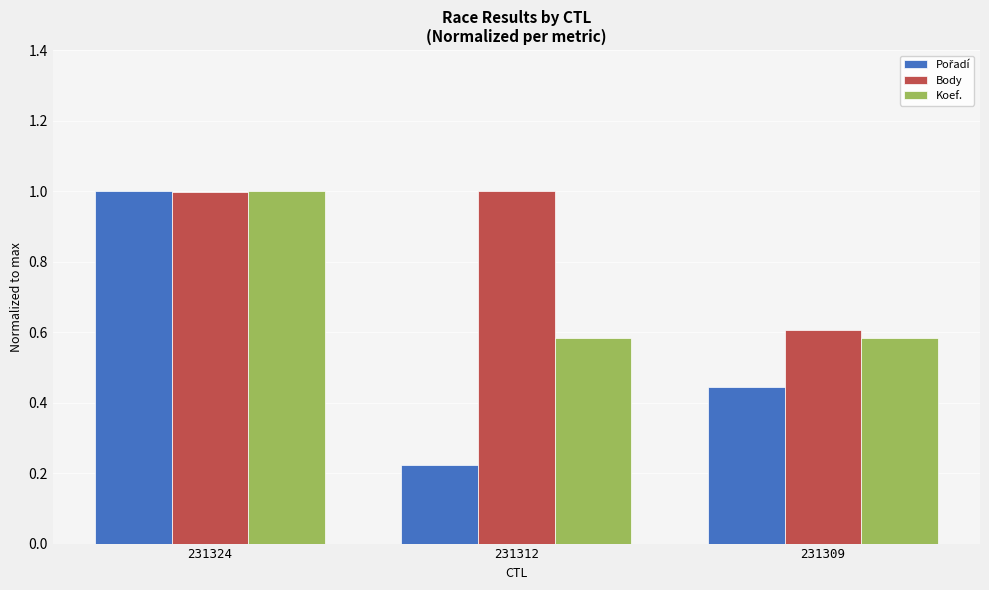

What is the sum of the Body values at 231312 and 231324?

2.0